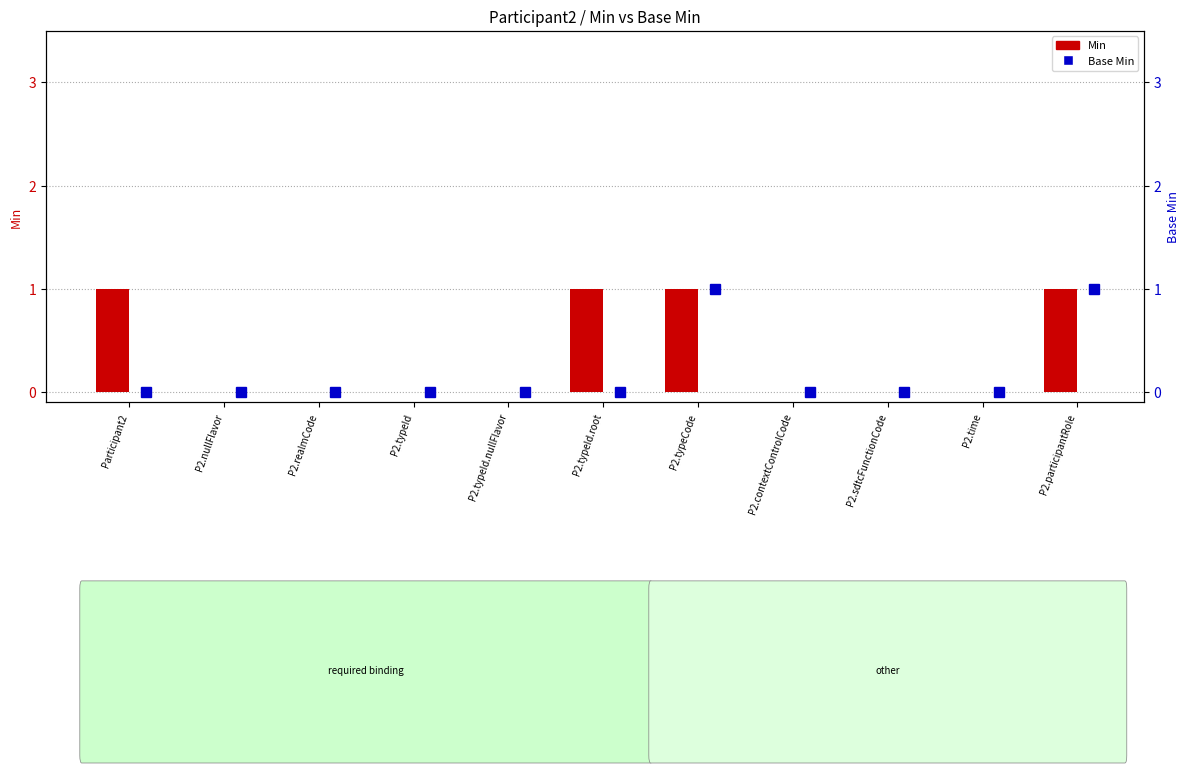

At which label is the value closest to 0?

P2.nullFlavor